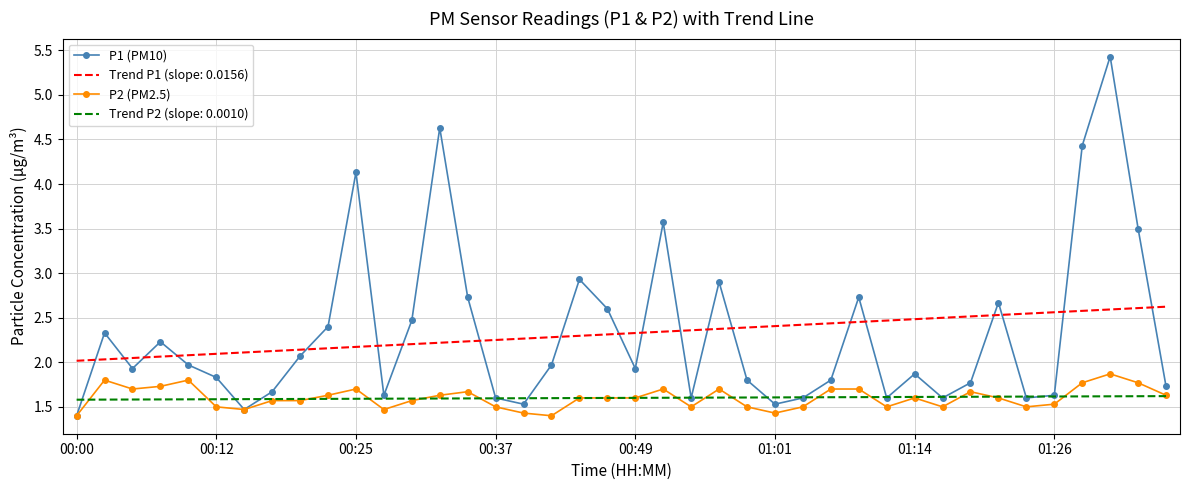

Rank the series by their maximum value, from lowest to highest.

Trend P2 (slope: 0.0010), P2 (PM2.5), Trend P1 (slope: 0.0156), P1 (PM10)